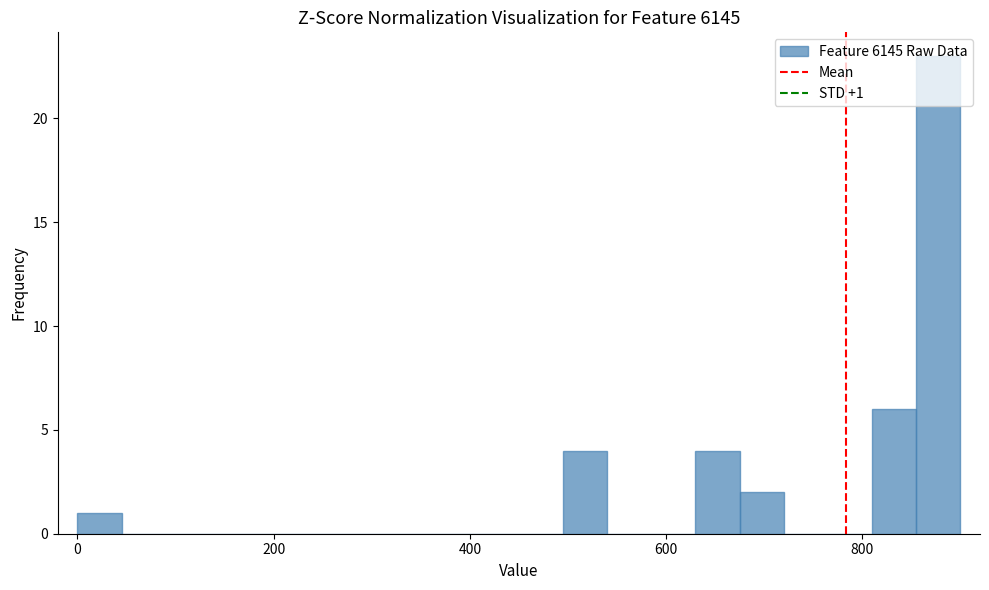

Read against the x-axis, roughly where is the centre of the tallest bar?

880